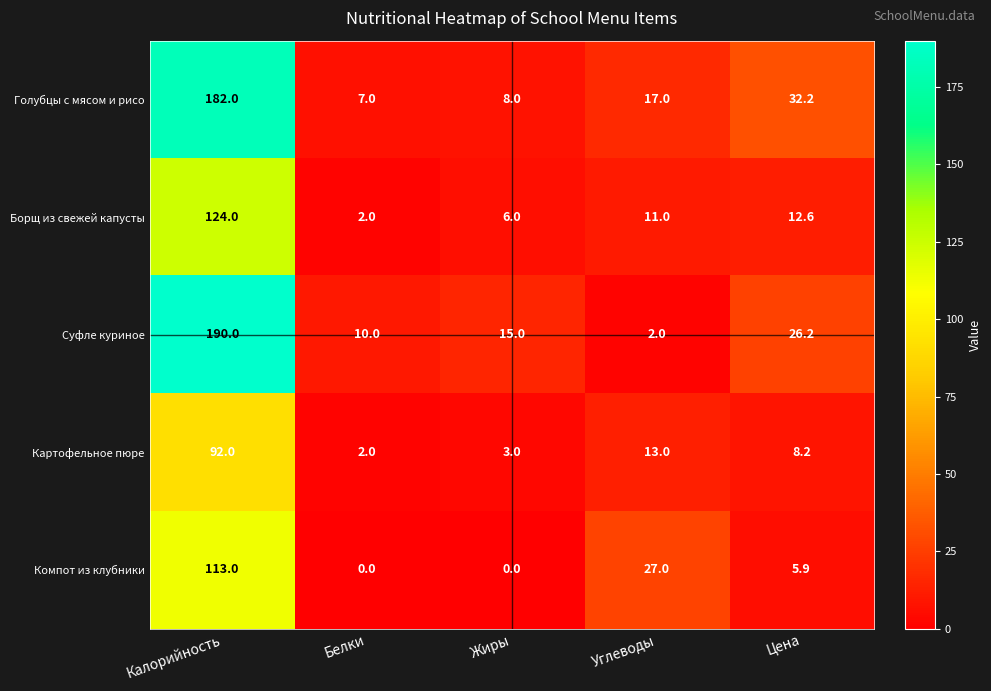

Reading left to right, extract all data points from this chart.

Голубцы с мясом и рисо: Калорийность=182.0	Белки=7.0	Жиры=8.0	Углеводы=17.0	Цена=32.2
Борщ из свежей капусты: Калорийность=124.0	Белки=2.0	Жиры=6.0	Углеводы=11.0	Цена=12.6
Суфле куриное: Калорийность=190.0	Белки=10.0	Жиры=15.0	Углеводы=2.0	Цена=26.2
Картофельное пюре: Калорийность=92.0	Белки=2.0	Жиры=3.0	Углеводы=13.0	Цена=8.2
Компот из клубники: Калорийность=113.0	Белки=0.0	Жиры=0.0	Углеводы=27.0	Цена=5.9